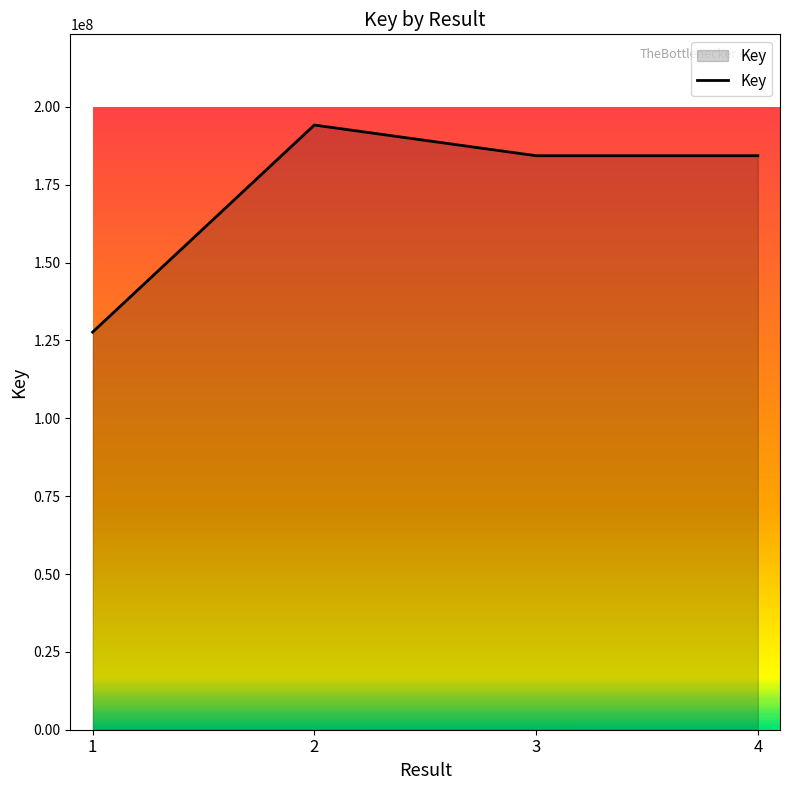

What is the minimum value shown in the chart?

127677268